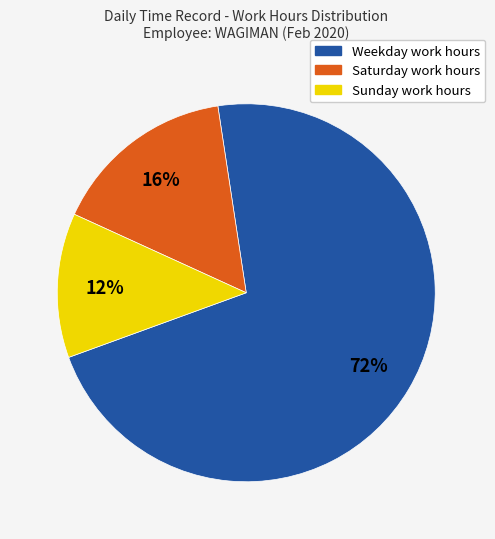

To the nearest percent, what is the average slice percentage?

33%